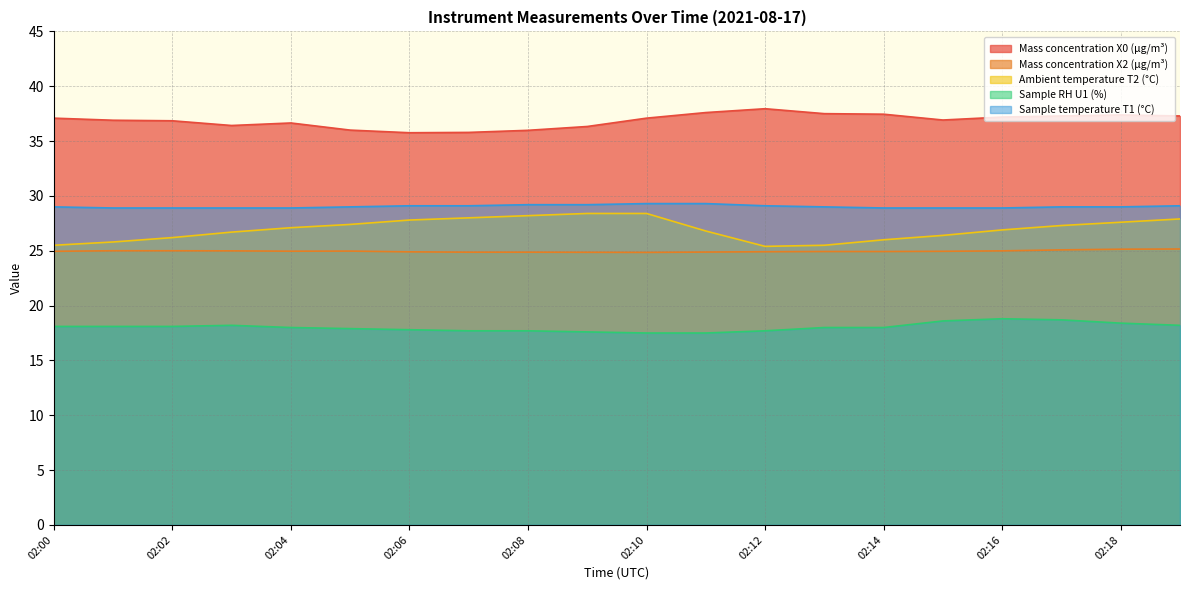

What is the spread (max minus min) of values at 02:17?

18.6